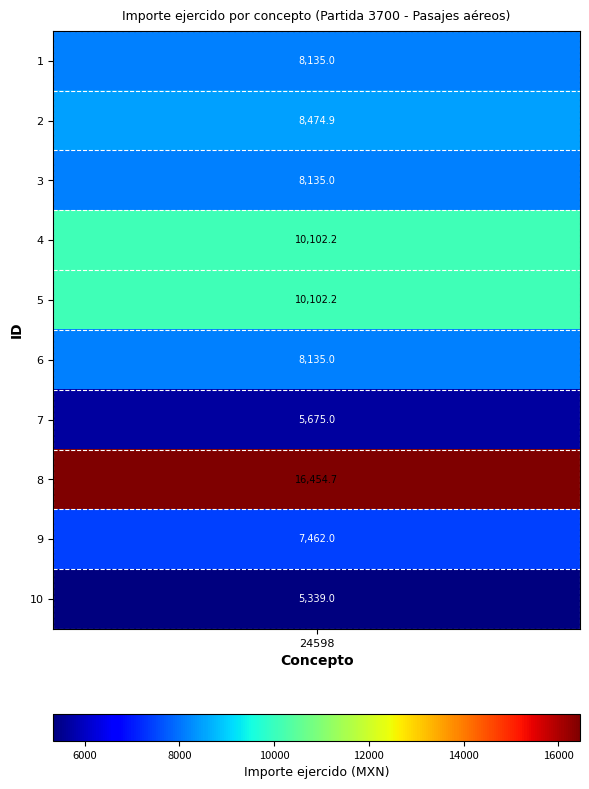

What is the sum of all values?

88015.0